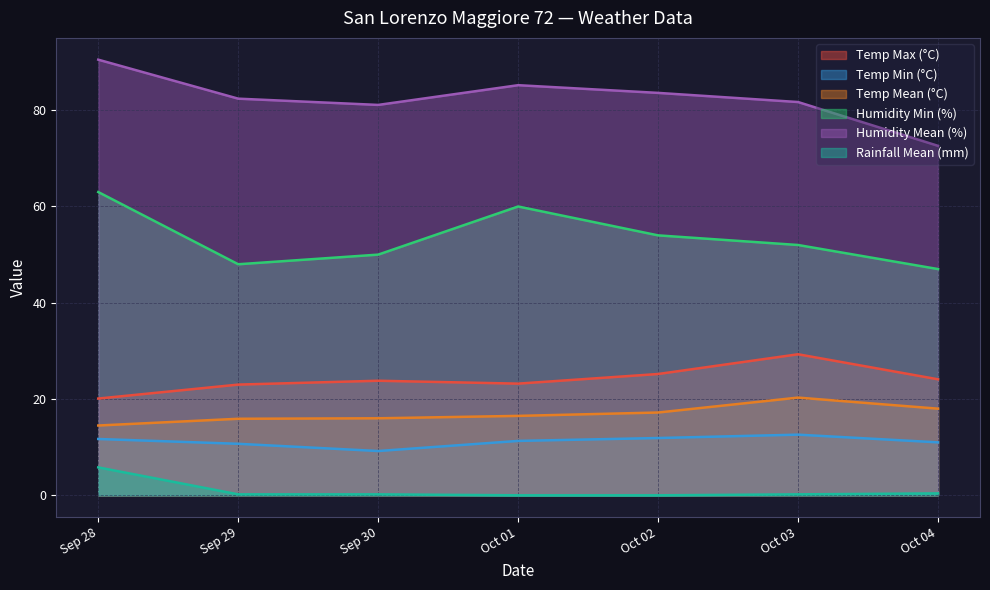

What is the sum of all Temp Mean (°C) values?

118.4